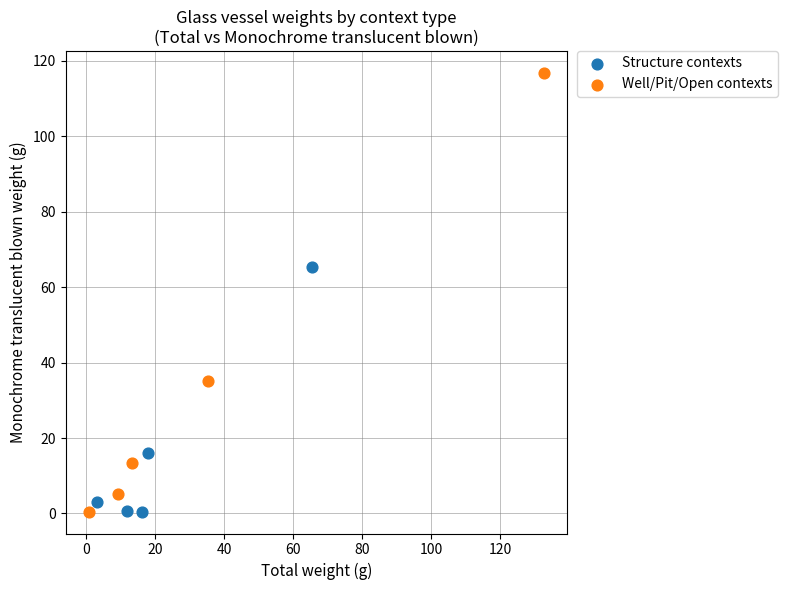

Which series has the largest Y range (max minus min)?

Well/Pit/Open contexts